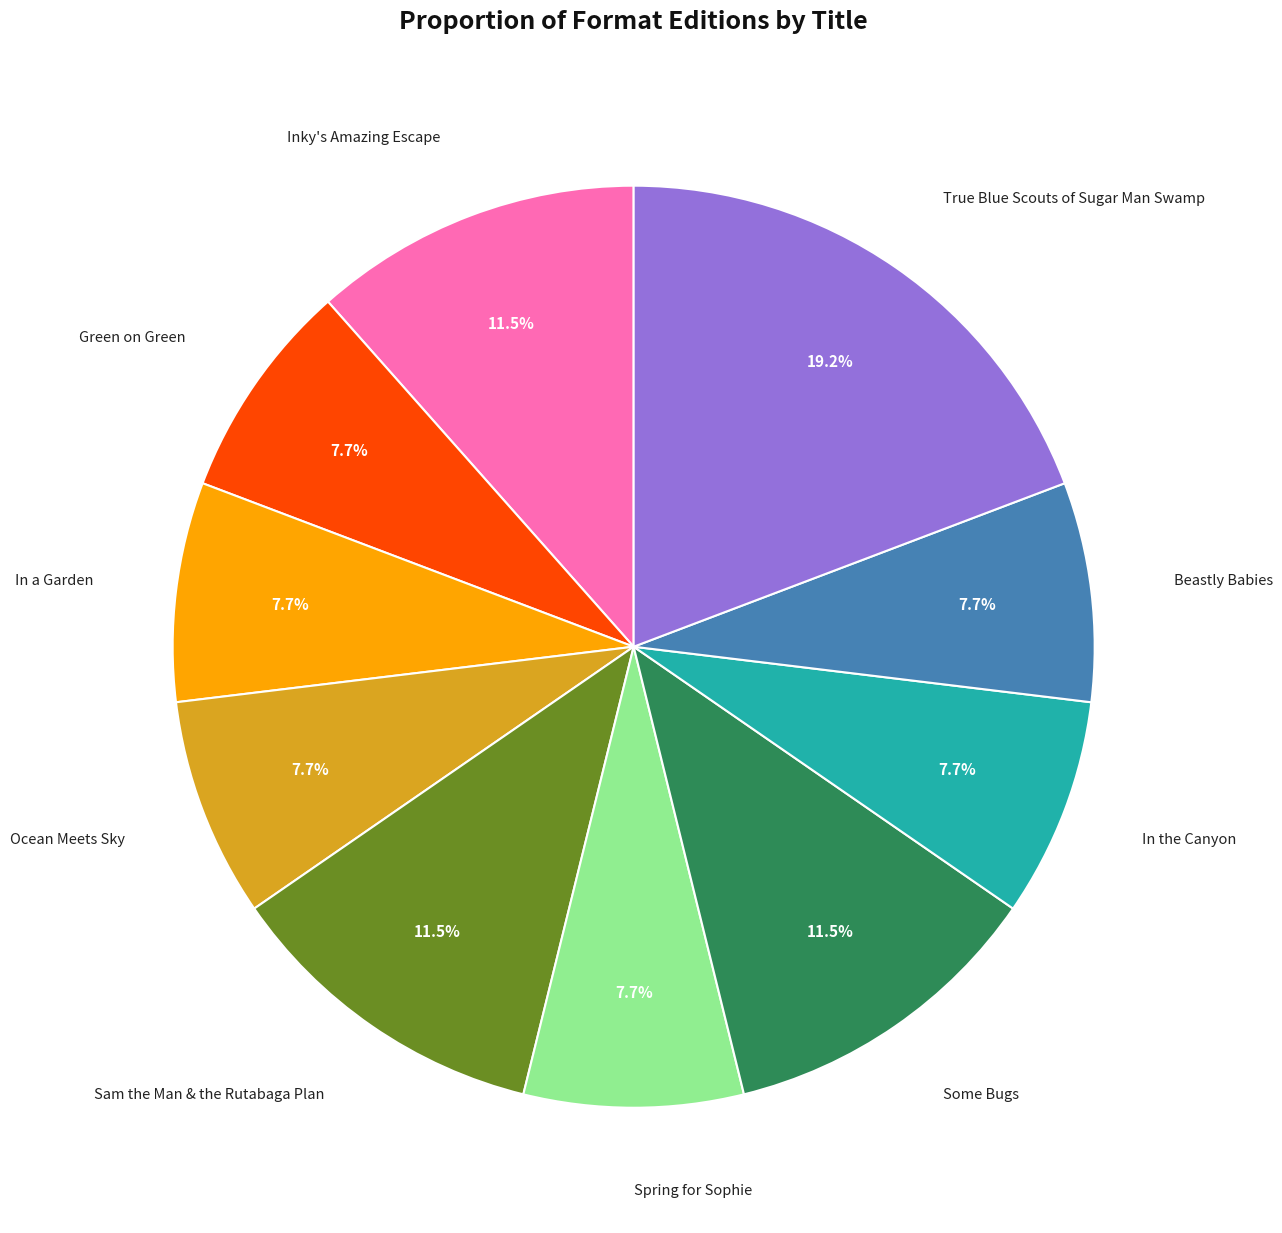

Count the number of slices in the pie.

10